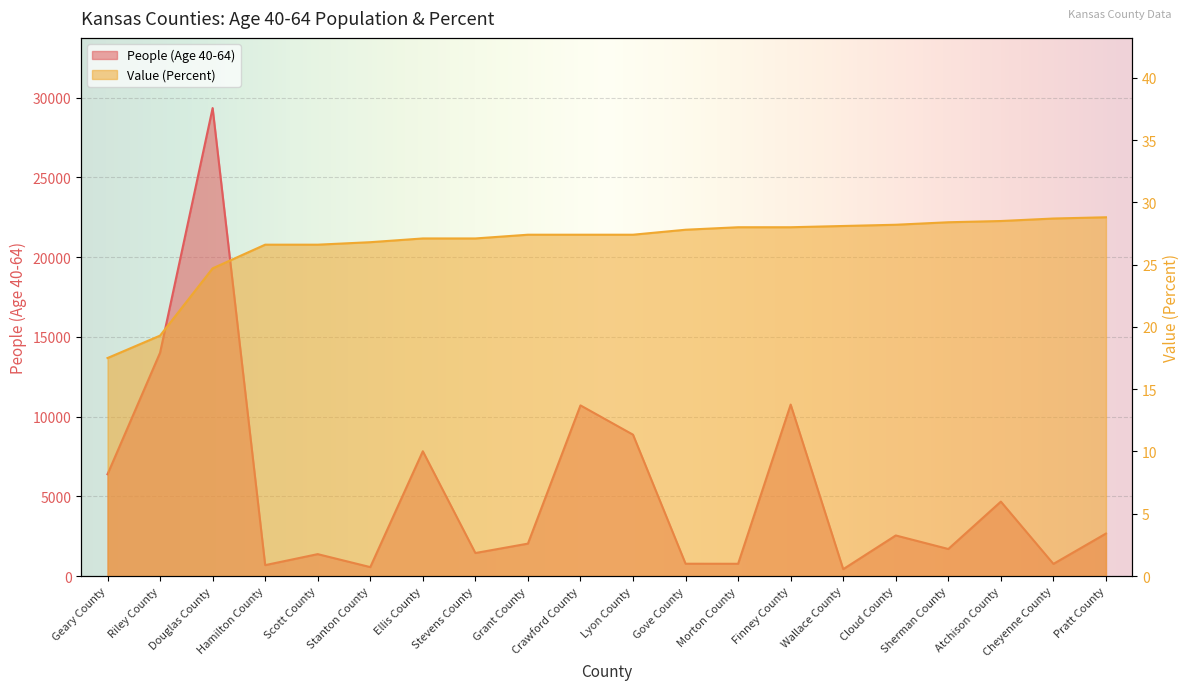

How many data points in Value (Percent) are less than 27?

6